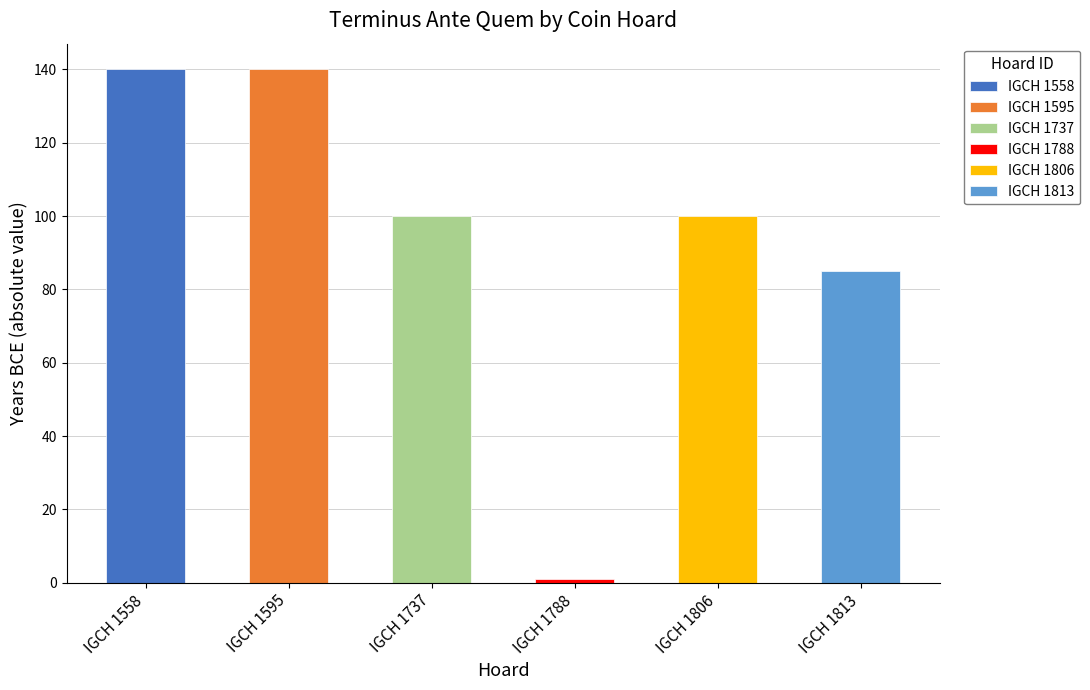

Count the number of values greater than -100.

2